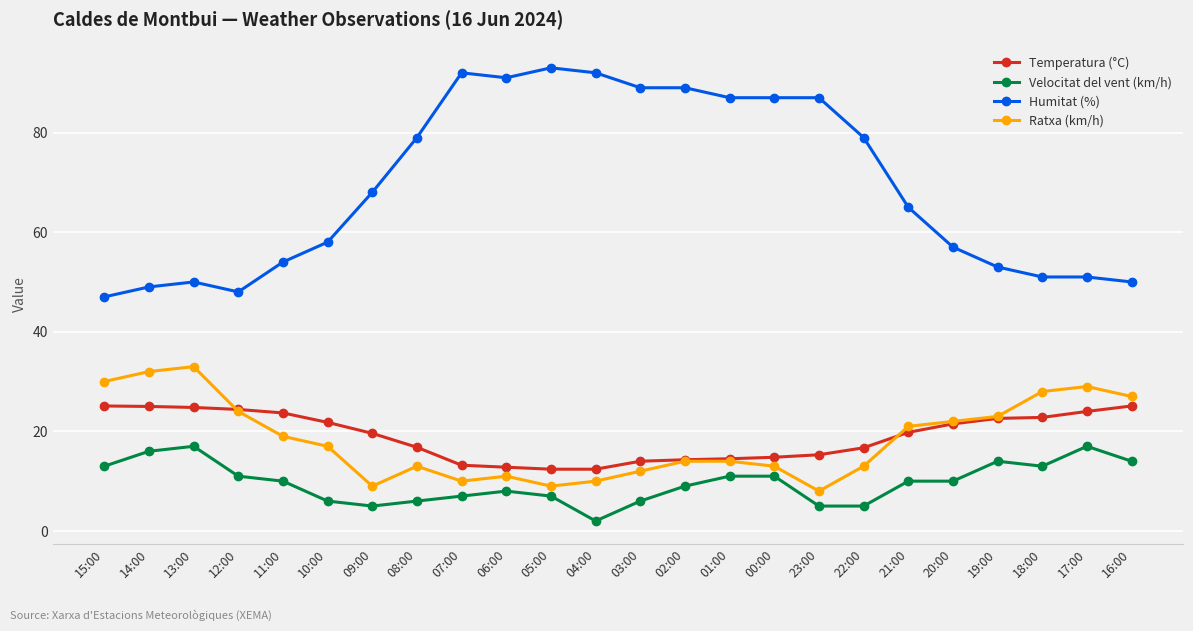

Count the number of data series in this chart.

4